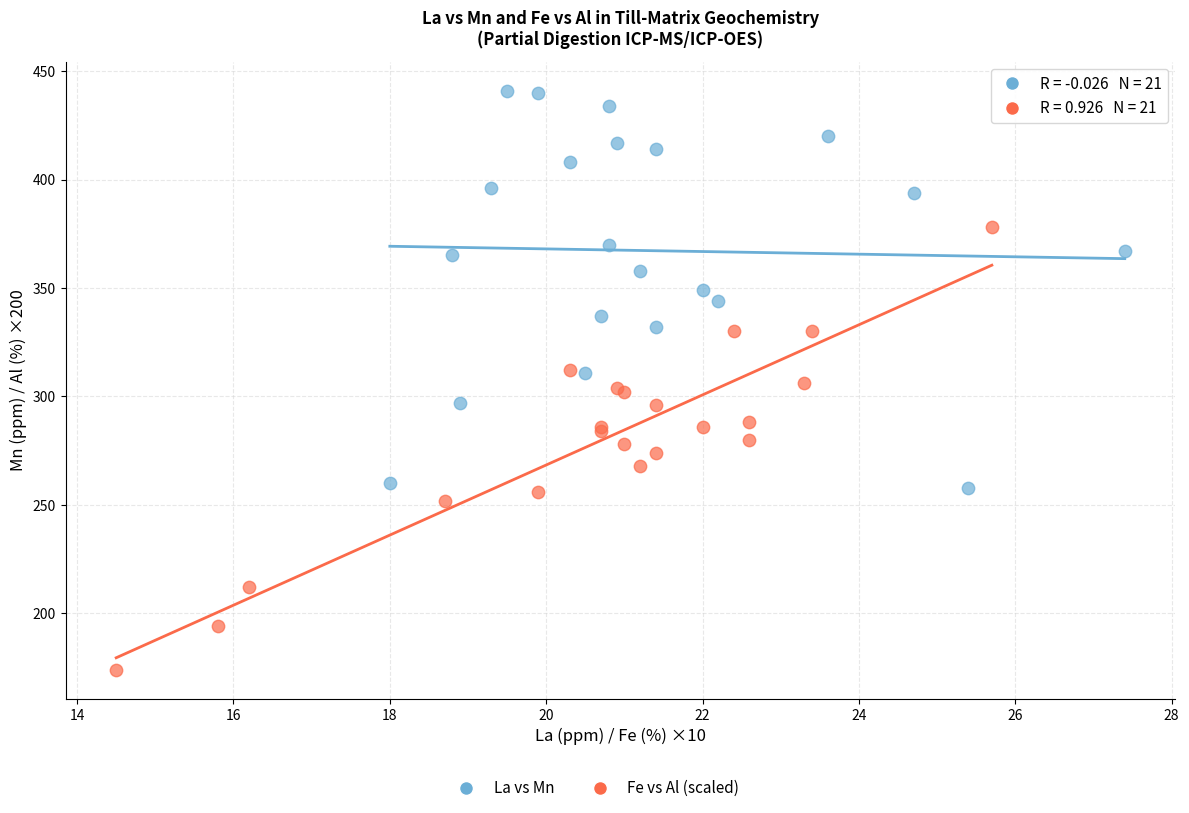

Which series contains the highest Y value?

La vs Mn